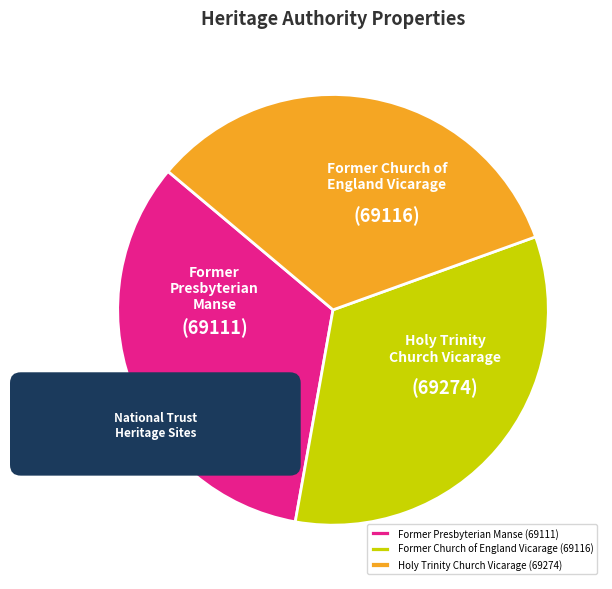

Is it true that Former Church of England Vicarage is 45% of the pie?

False